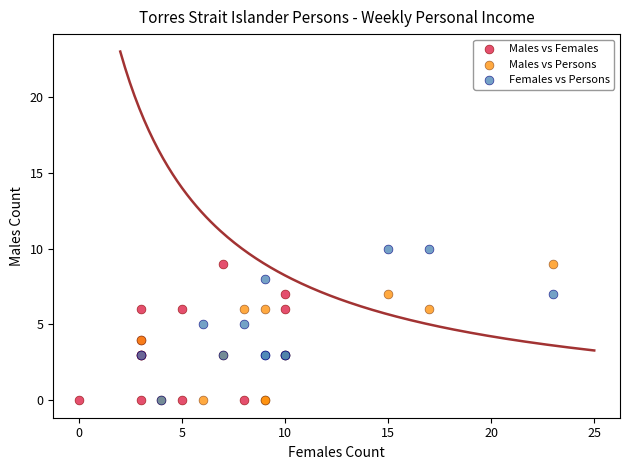

What are all the series names shown in the legend?

Males vs Females, Males vs Persons, Females vs Persons